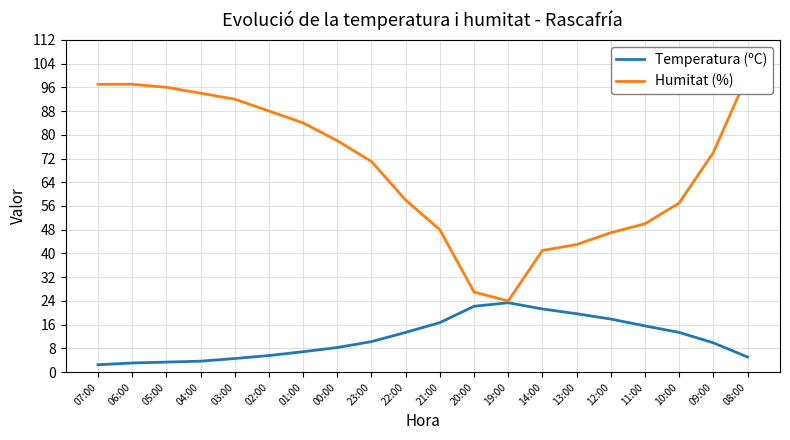

Rank the categories by Temperatura (ºC) value from highest to lowest.

19:00, 20:00, 14:00, 13:00, 12:00, 21:00, 11:00, 22:00, 10:00, 23:00, 09:00, 00:00, 01:00, 02:00, 08:00, 03:00, 04:00, 05:00, 06:00, 07:00